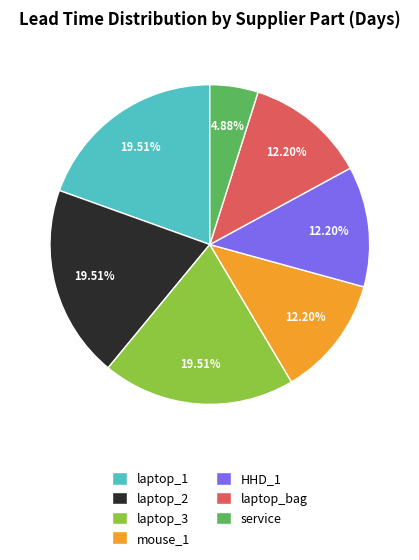

Is there any slice that represents more than half of the pie?

No